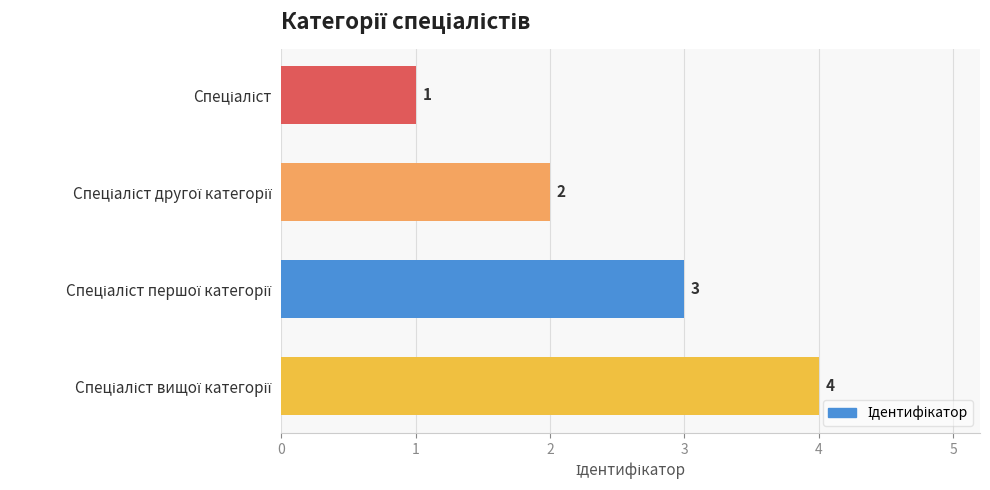

How many values are between 2 and 4?

3